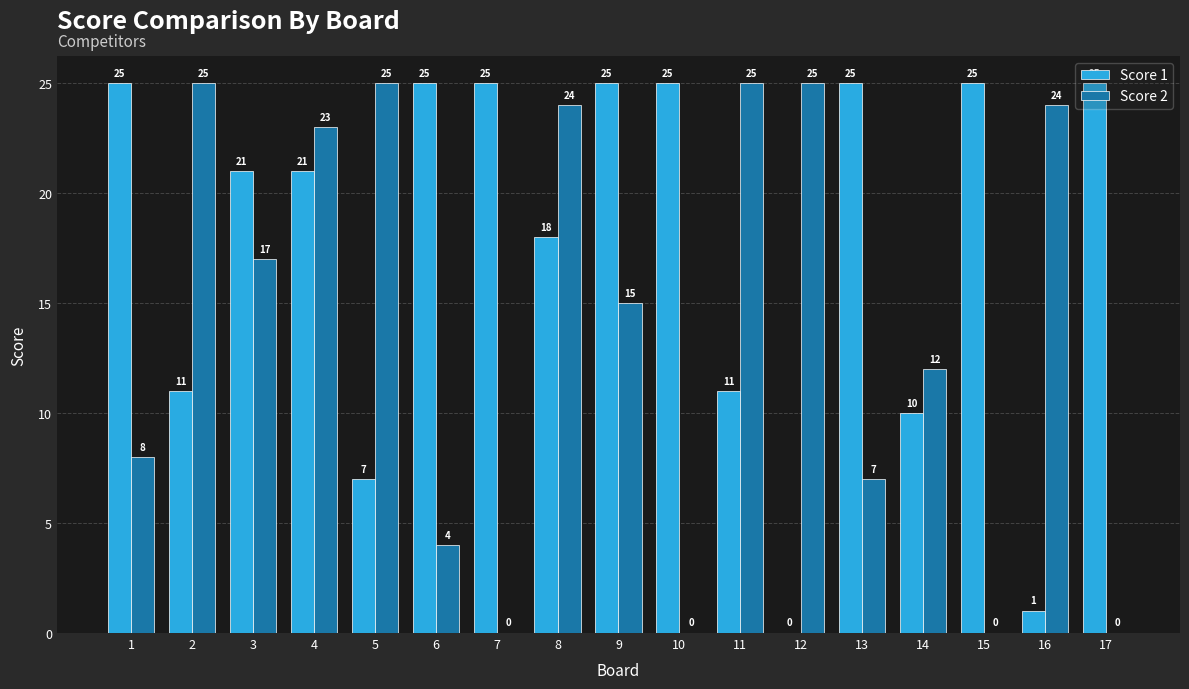

Which series has the largest total across all categories?

Score 1